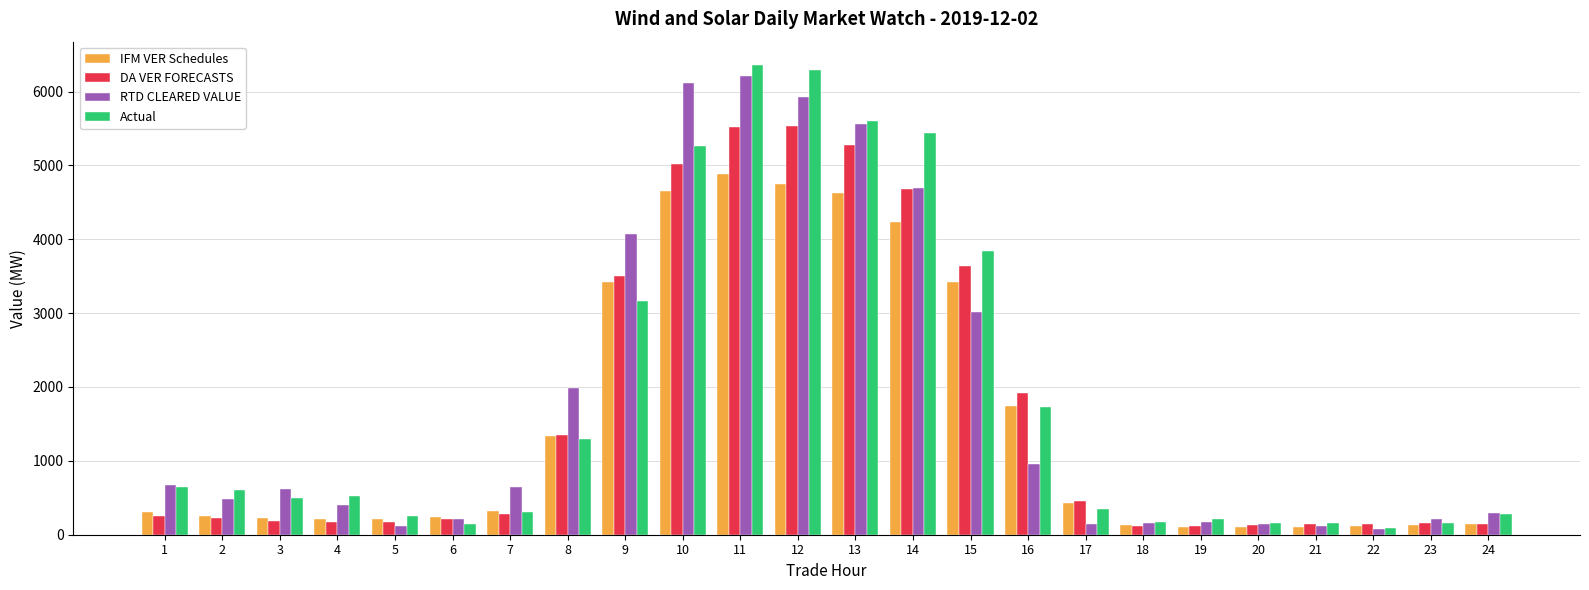

What is the maximum value for Actual?

6356.9